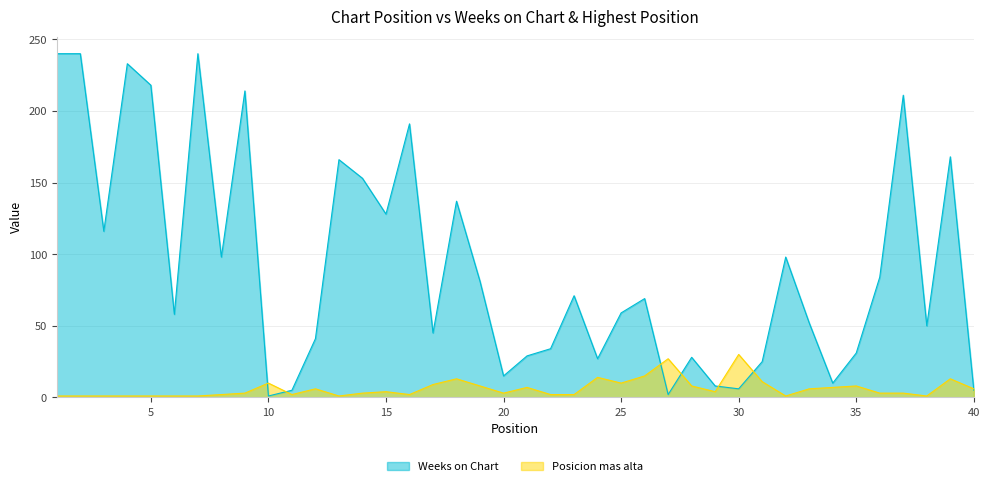

List the series in order of their peak value, lowest first.

Posicion mas alta, Weeks on Chart